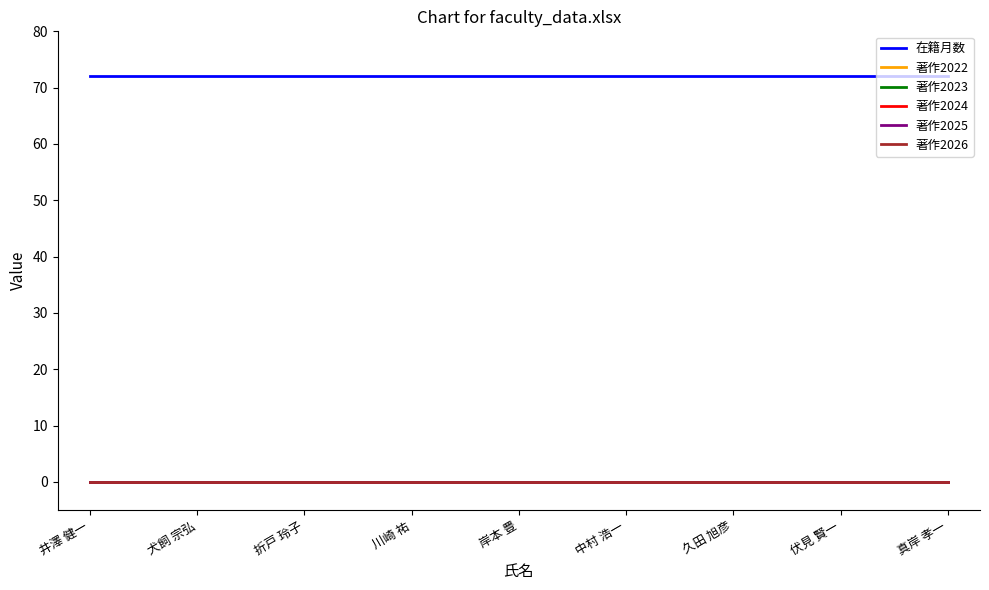

What is the value of the 在籍月数 point at the 3rd from the left?

72